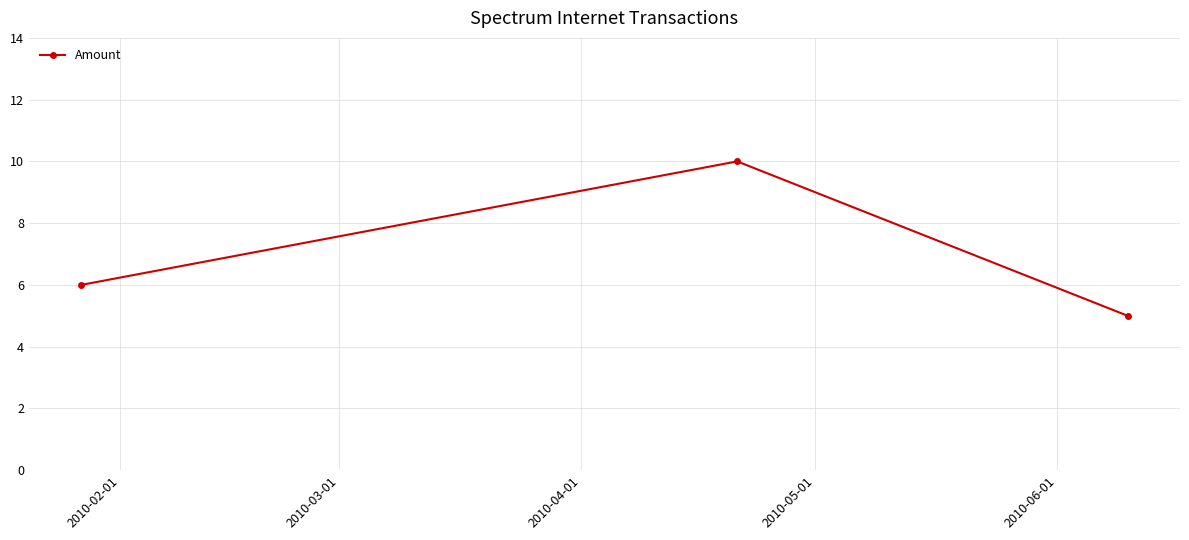

What is the value of the 2nd point from the left?

10